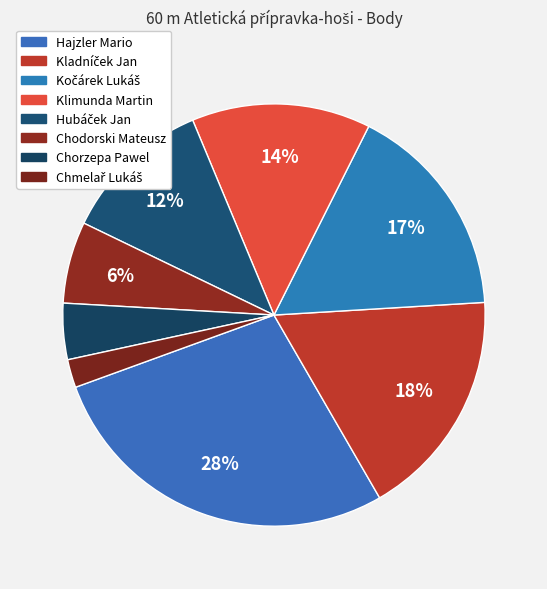

How many slices are in this pie chart?

8